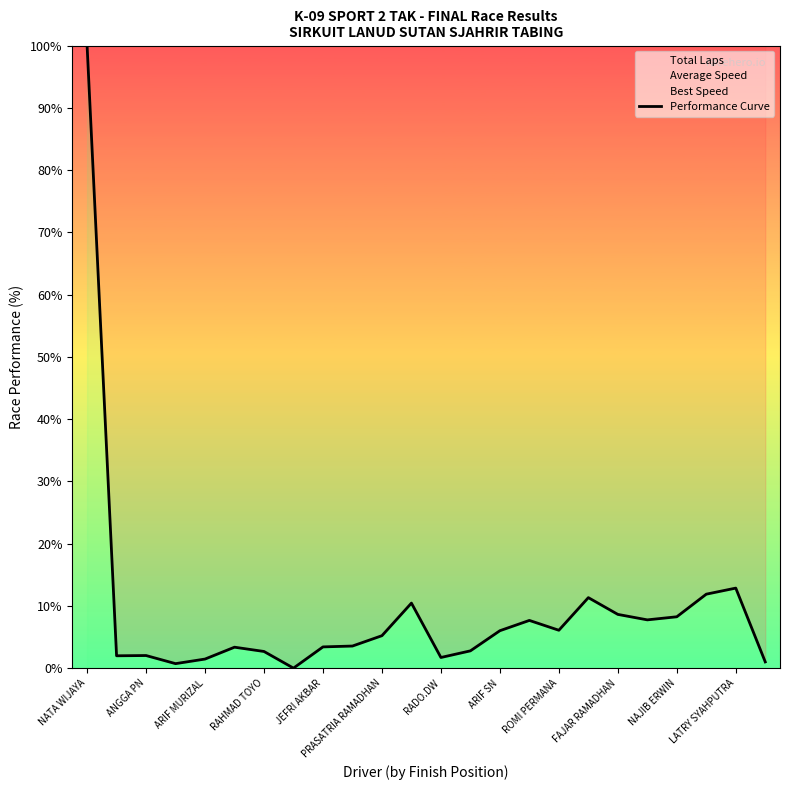

Is it true that Performance Curve equals 6.1 at ROMI PERMANA?

True